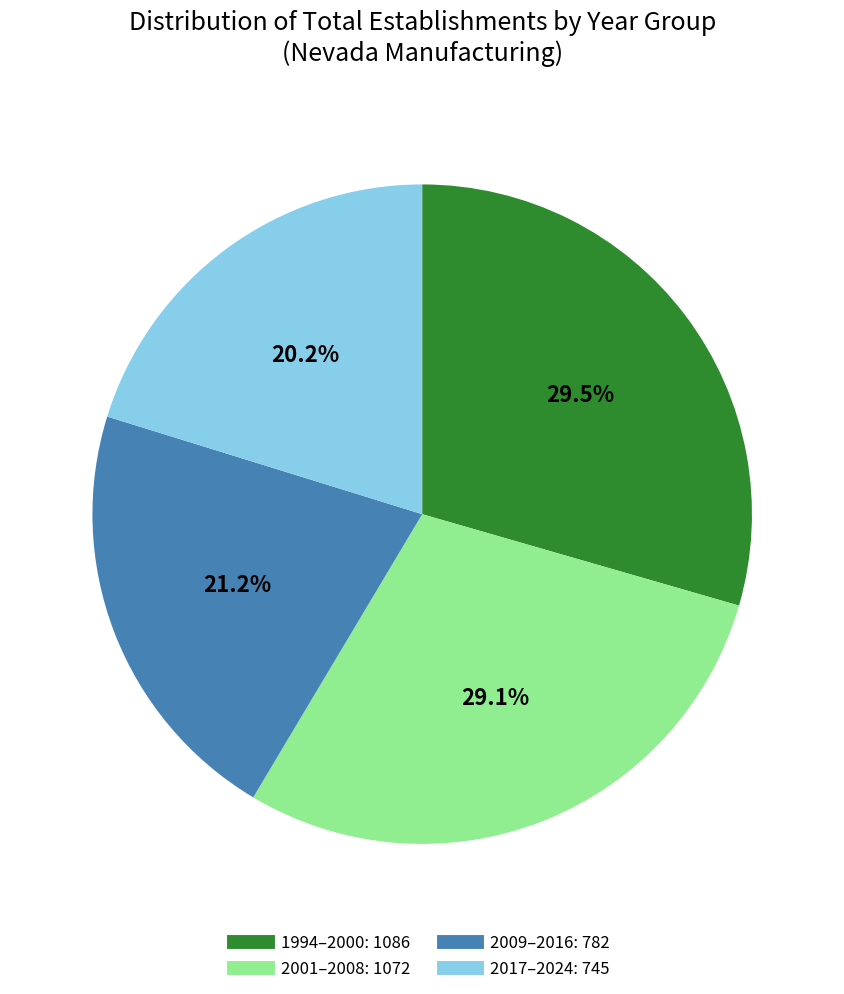

Does any single category account for the majority?

No